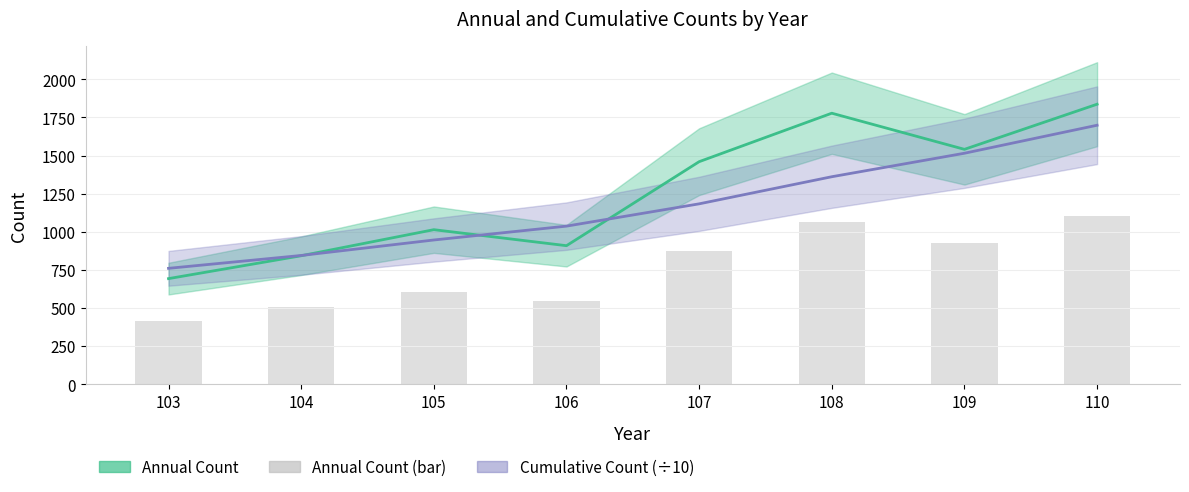

What is the difference between the Cumulative Count (÷10) values at 108 and 107?

177.8